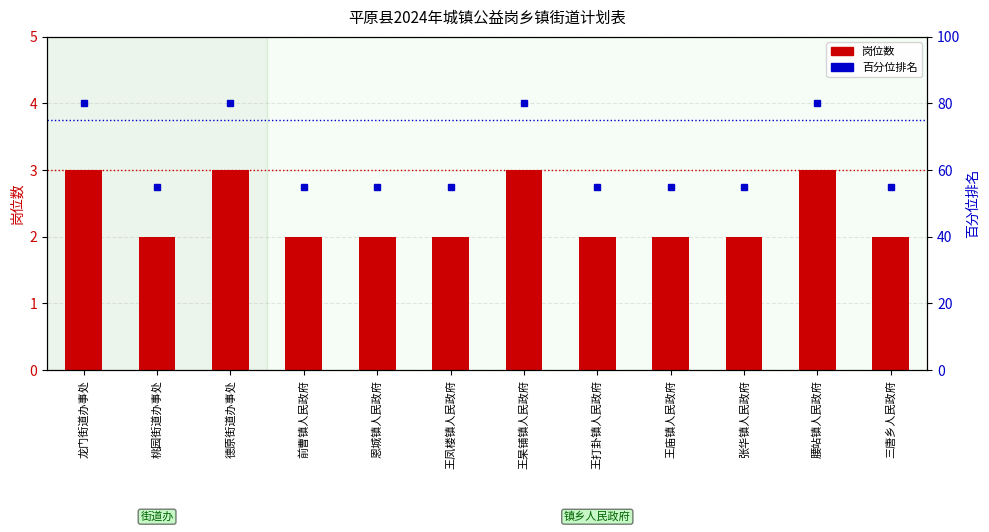

Which series has the largest range (max minus min)?

百分位排名